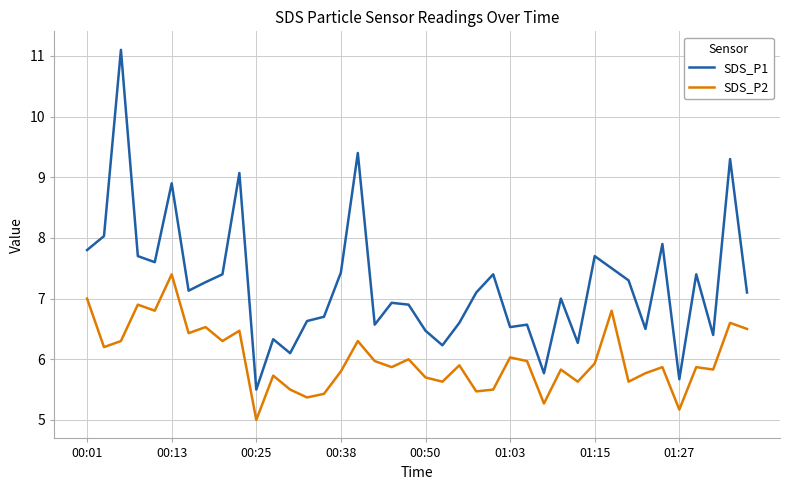

Which series has the largest total across all categories?

SDS_P1